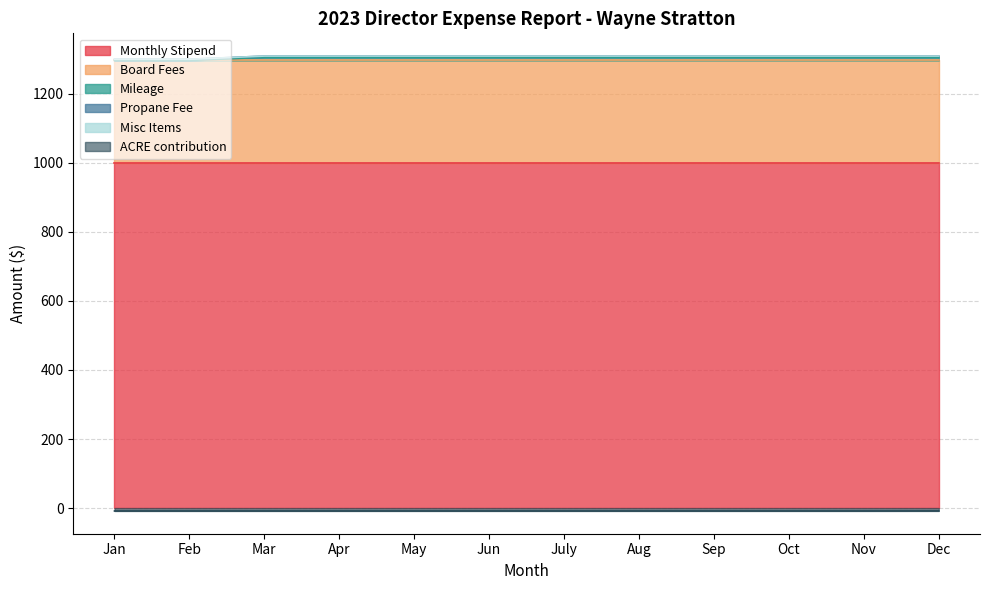

What is the difference between the maximum and minimum values in the Mileage series?

9.2